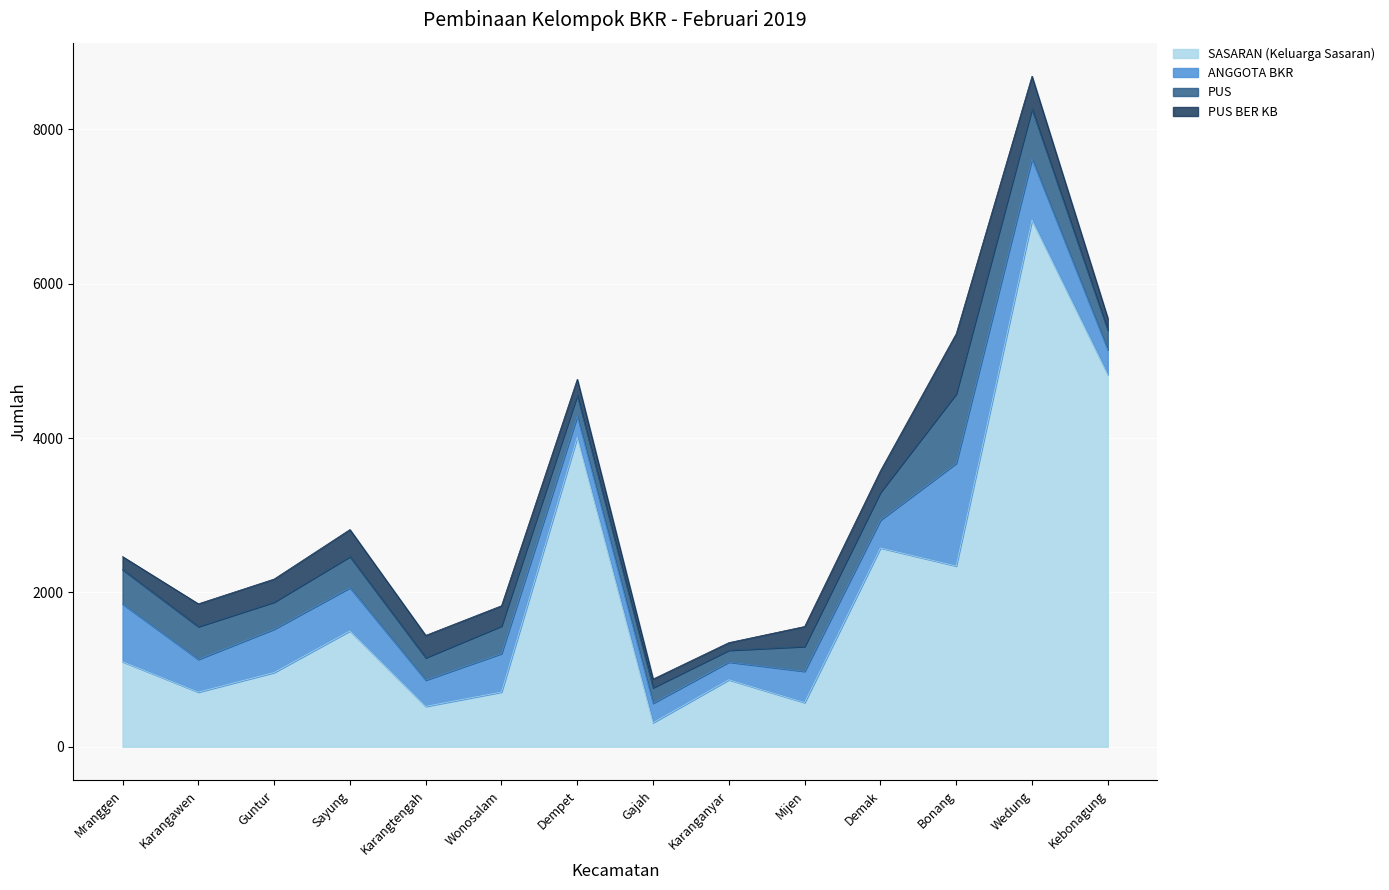

Rank the series at Karangawen from lowest to highest value.

PUS BER KB, ANGGOTA BKR, PUS, SASARAN (Keluarga Sasaran)